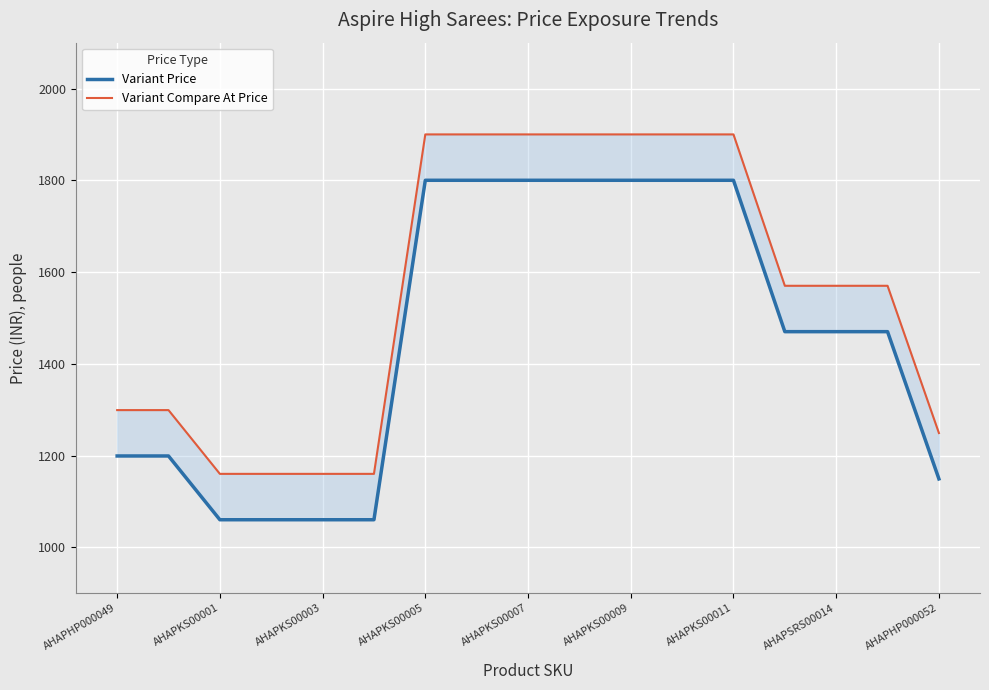

What is the maximum value shown in the chart?

1900